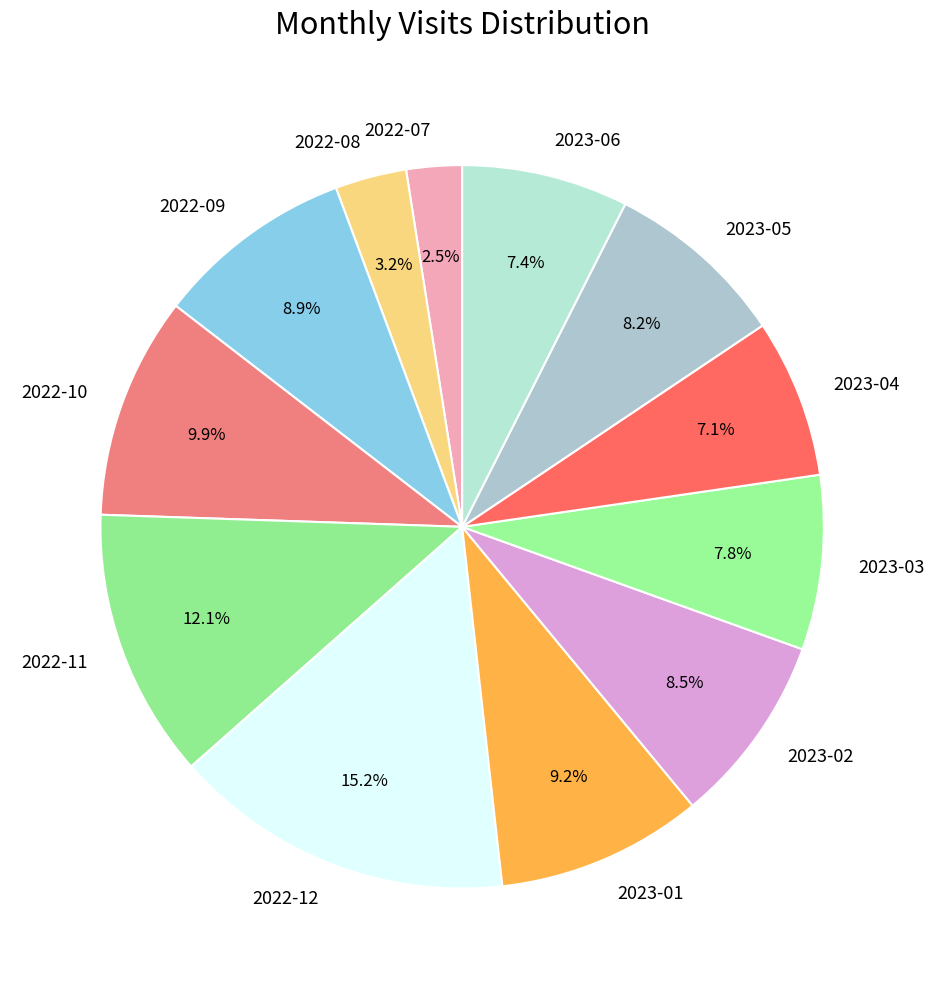

What percentage is the 2022-11 slice, to the nearest percent?

12%